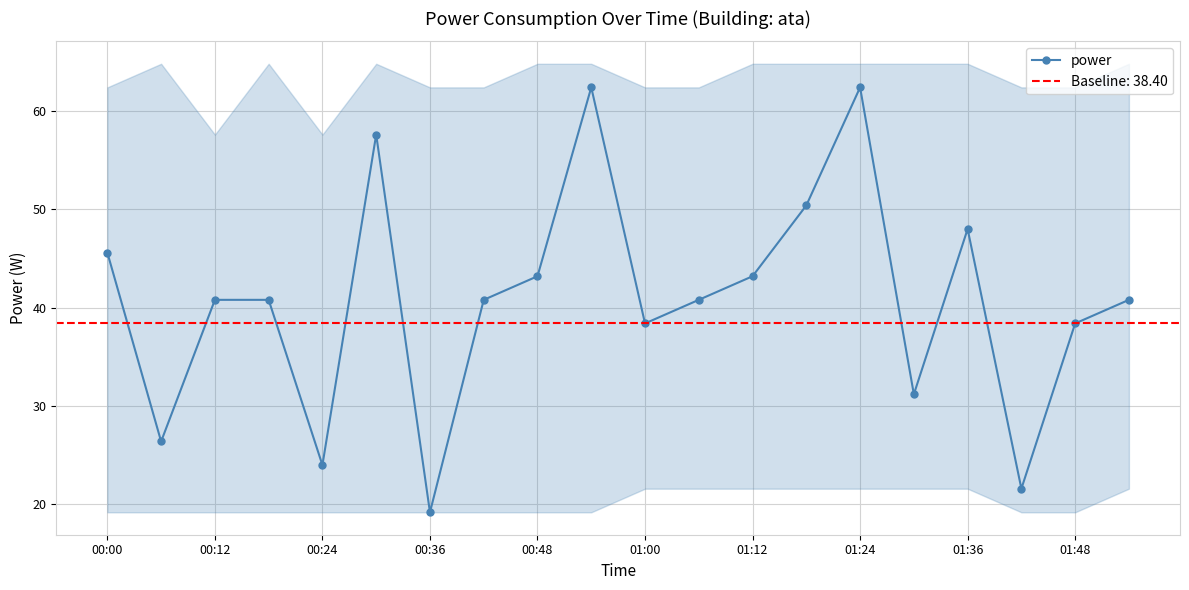

At which label does power first exceed 40?

00:00